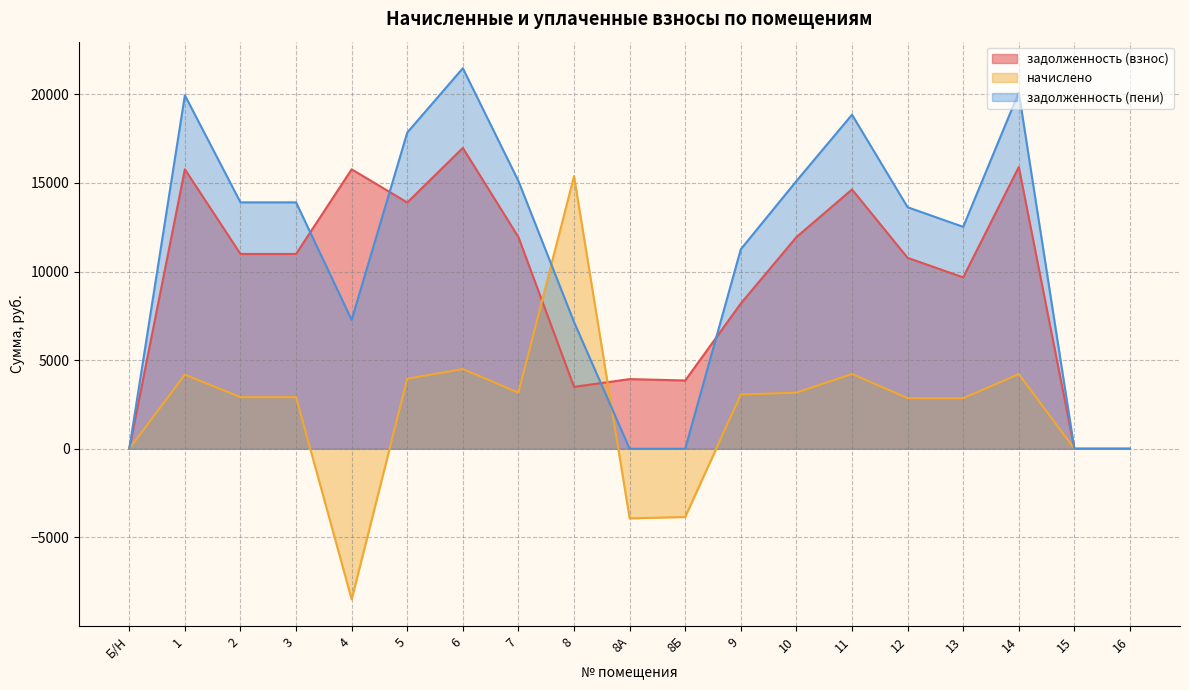

Does the chart have visible grid lines?

Yes